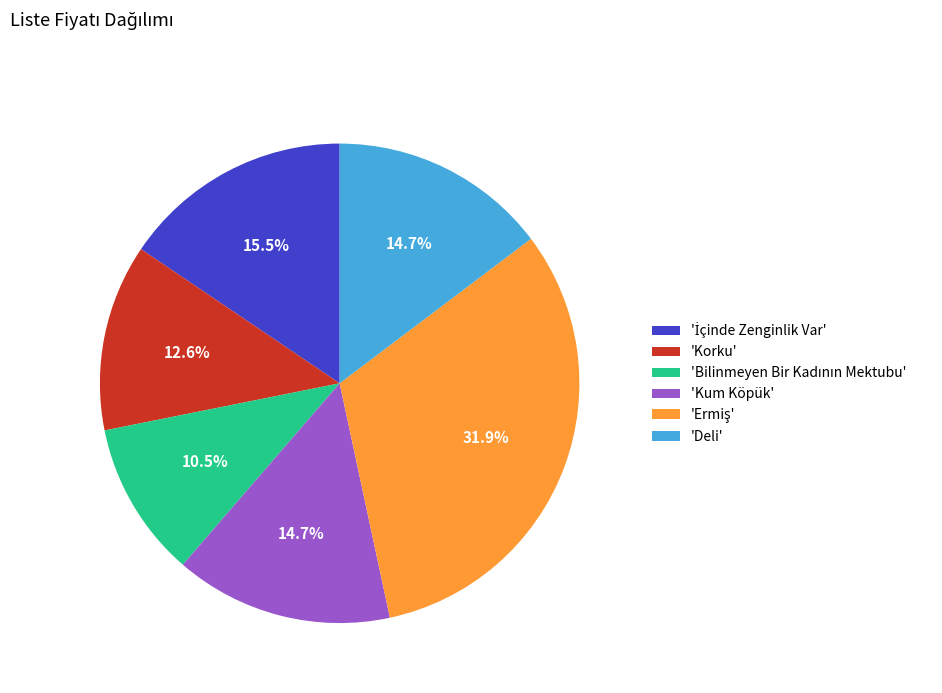

Approximately how many times larger is the value at 'Korku' compared to 'Kum Köpük'?

0.9